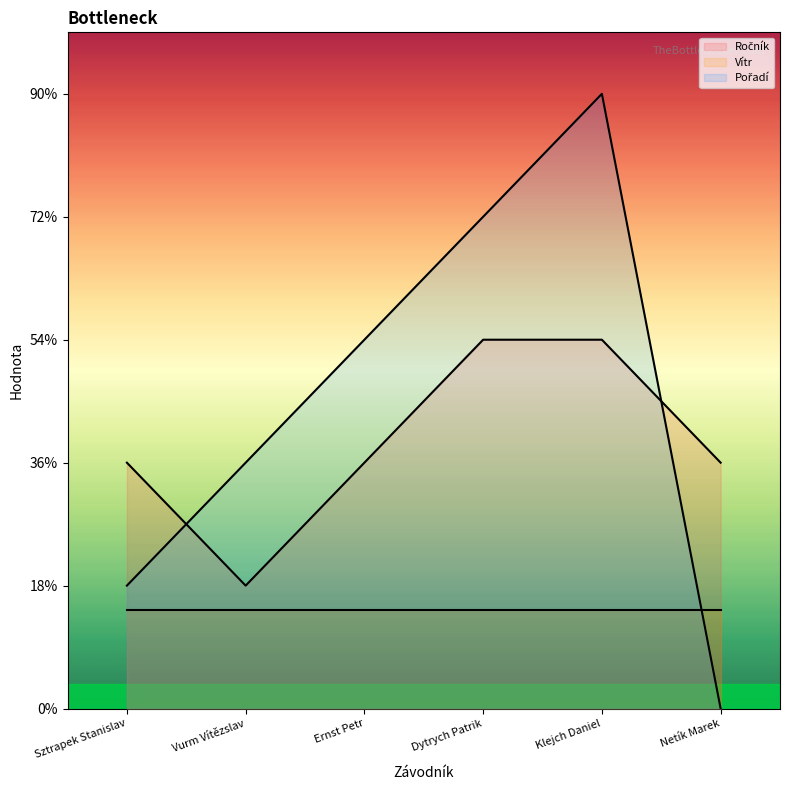

Between which two adjacent categories do Ročník and Pořadí first intersect?

Sztrapek Stanislav and Vurm Vítězslav